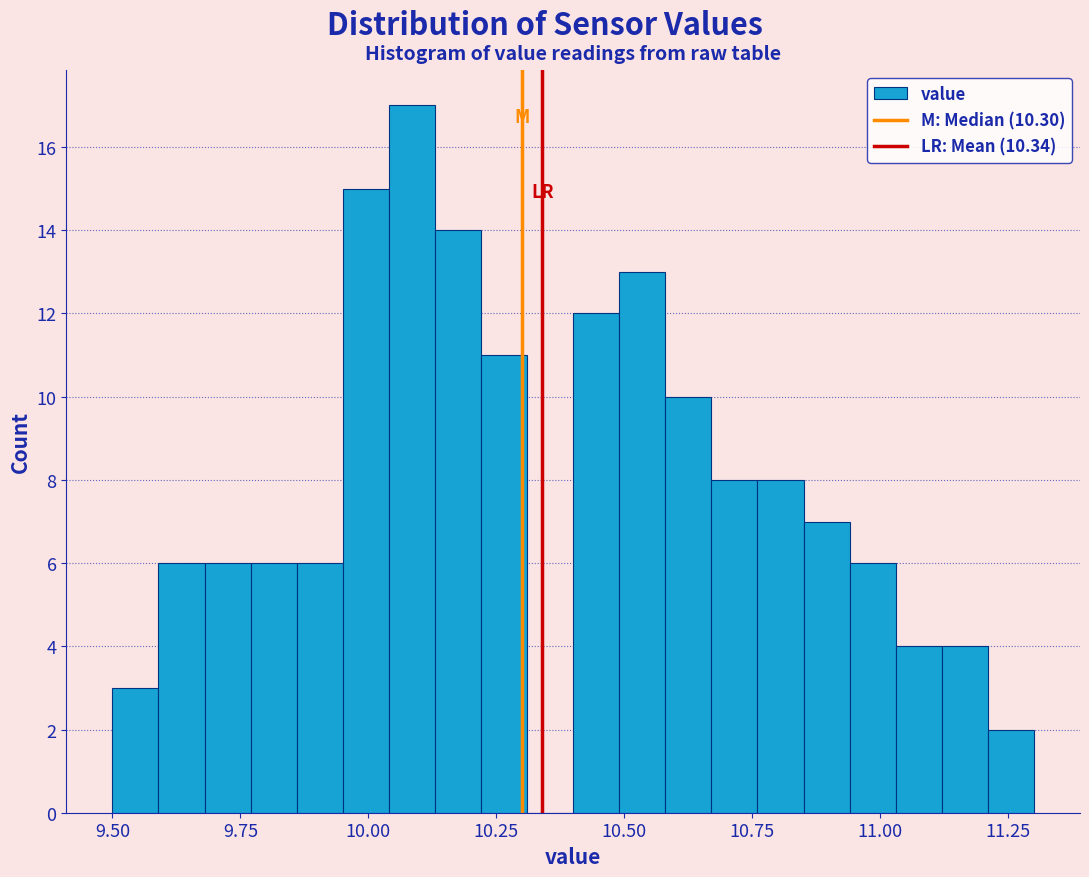

Around what value on the x-axis is the tallest bar? Give the approximate position of its centre, as read against the axis.

10.10